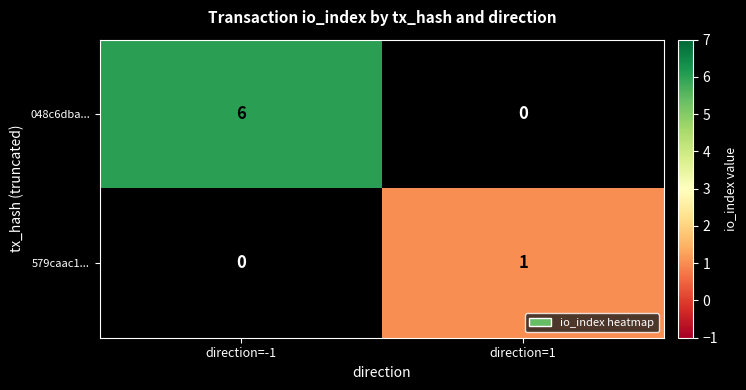

What is the difference between the maximum and minimum values in the 048c6dba... series?

6